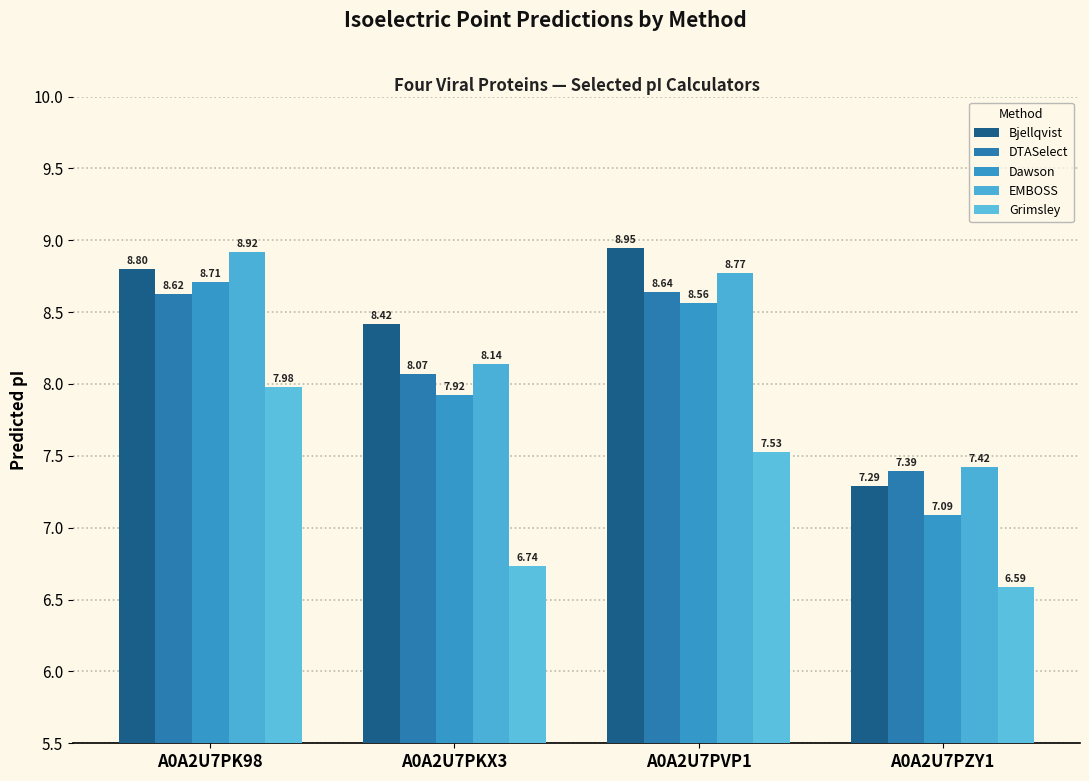

True or false: Dawson has a value of 7.1 at A0A2U7PZY1.

True